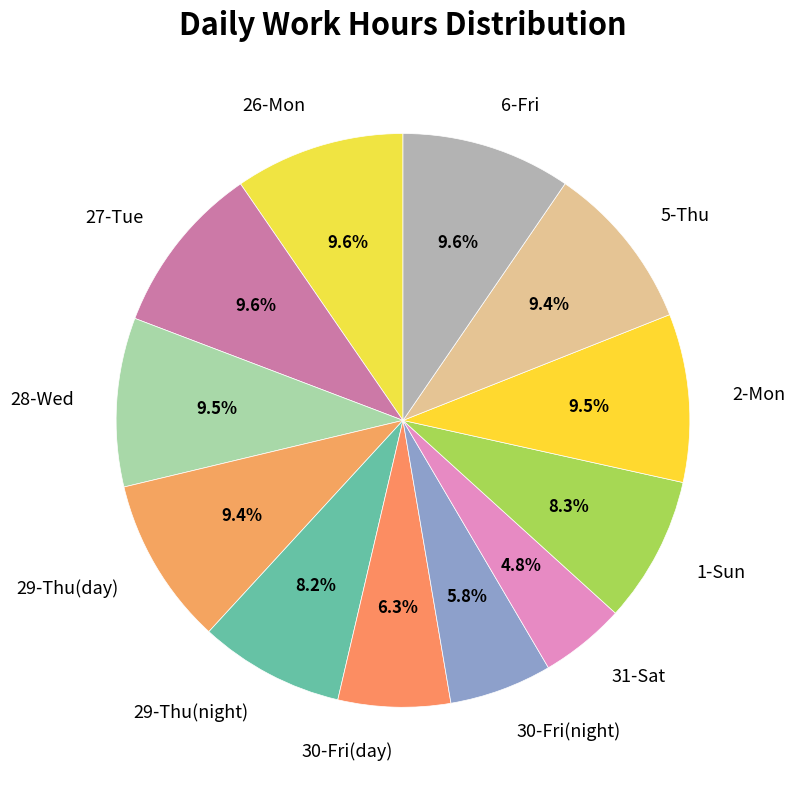

Is 29-Thu(night) the majority of the pie?

No